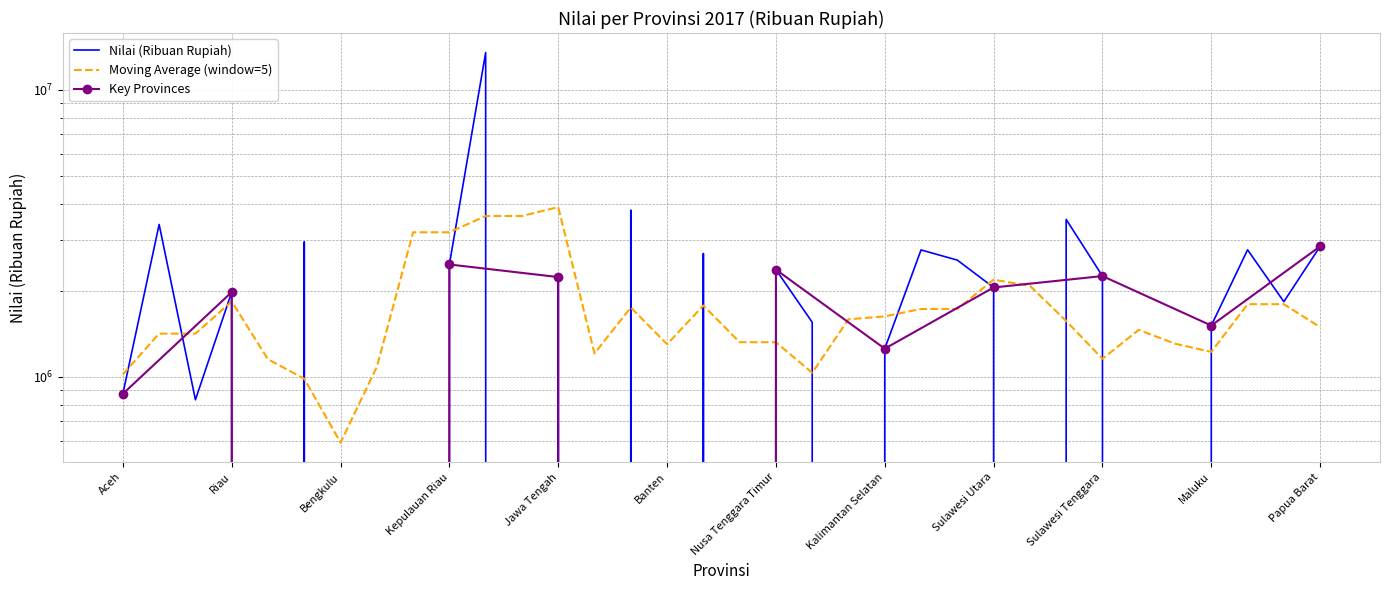

Rank the categories by value from lowest to highest.

Jambi, Bengkulu, Lampung, Bangka Belitung, Jawa Barat, DI Yogyakarta, Banten, Nusa Tenggara Barat, Kalimantan Tengah, Sulawesi Tengah, Gorontalo, Sulawesi Barat, Sumatera Barat, Aceh, Kalimantan Selatan, Maluku, Kalimantan Barat, Papua, Riau, Sulawesi Utara, Jawa Tengah, Sulawesi Tenggara, Nusa Tenggara Timur, Kepulauan Riau, Kalimantan Utara, Bali, Kalimantan Timur, Maluku Utara, Papua Barat, Sumatera Selatan, Sumatera Utara, Sulawesi Selatan, Jawa Timur, DKI Jakarta